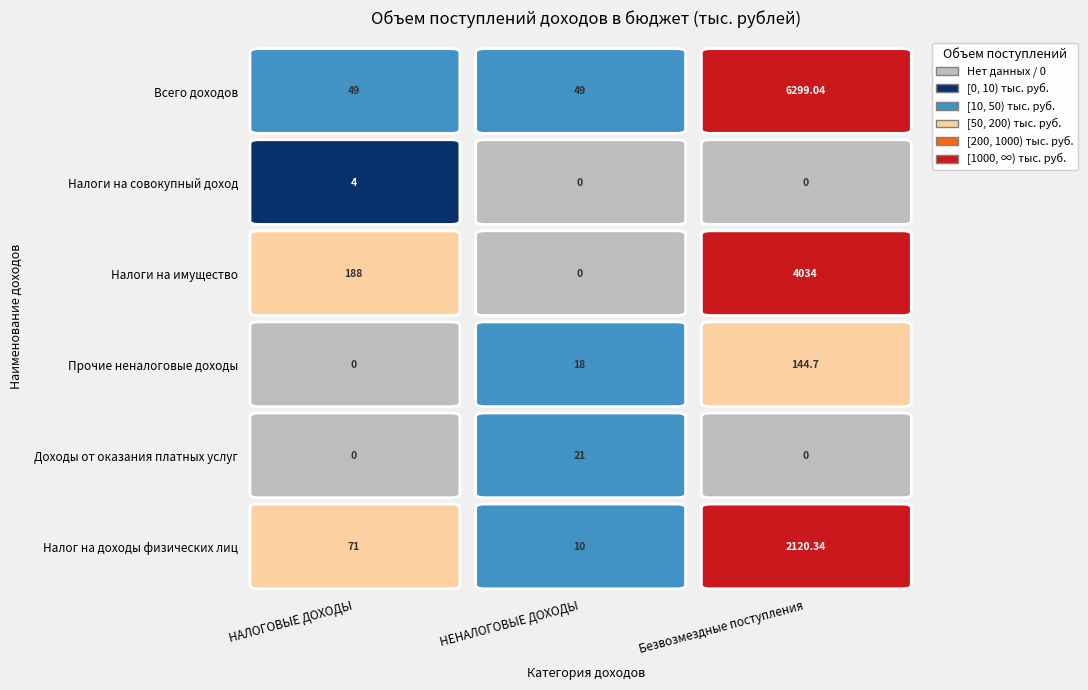

What is the sum of all Безвозмездные поступления values?

12598.1